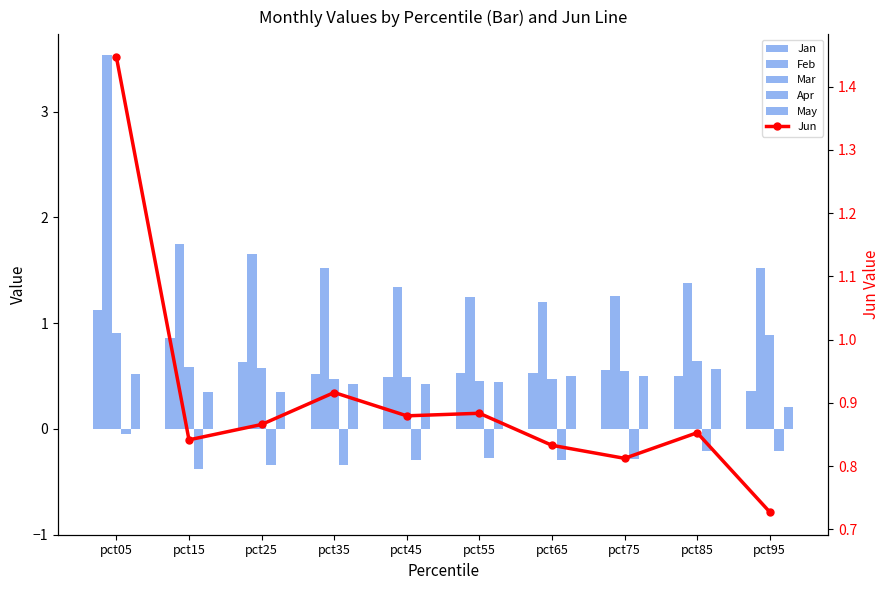

Is it true that Mar equals 0.9 at pct05?

True